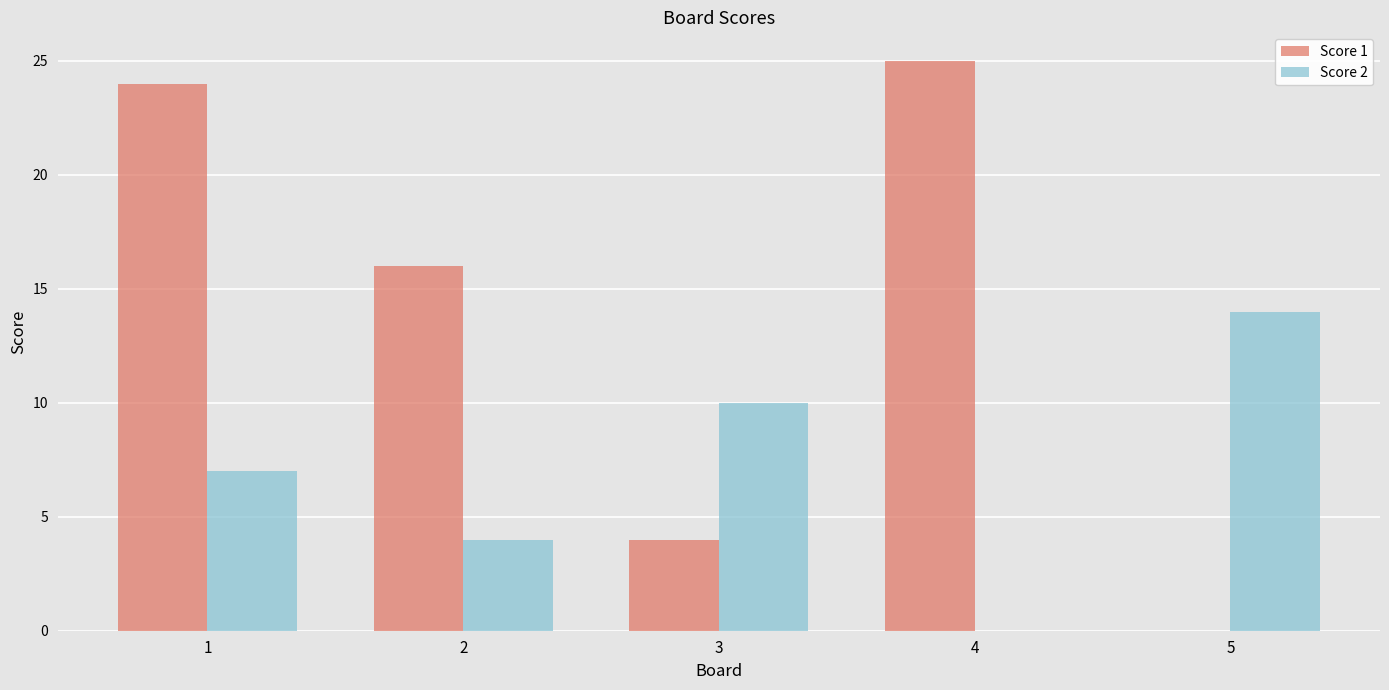

The value of Score 2 at 2 is 7. True or false?

False